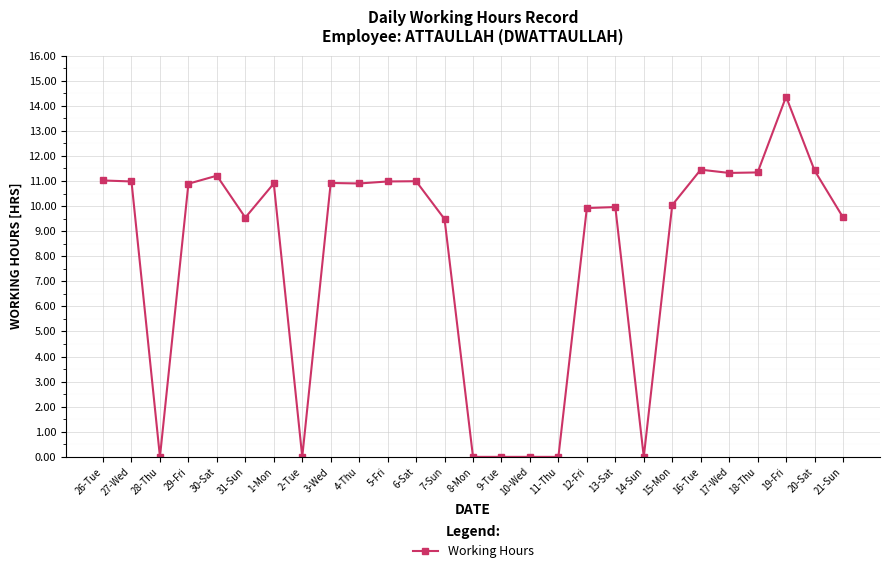

True or false: the data has more than 2 interior local peaks.

True